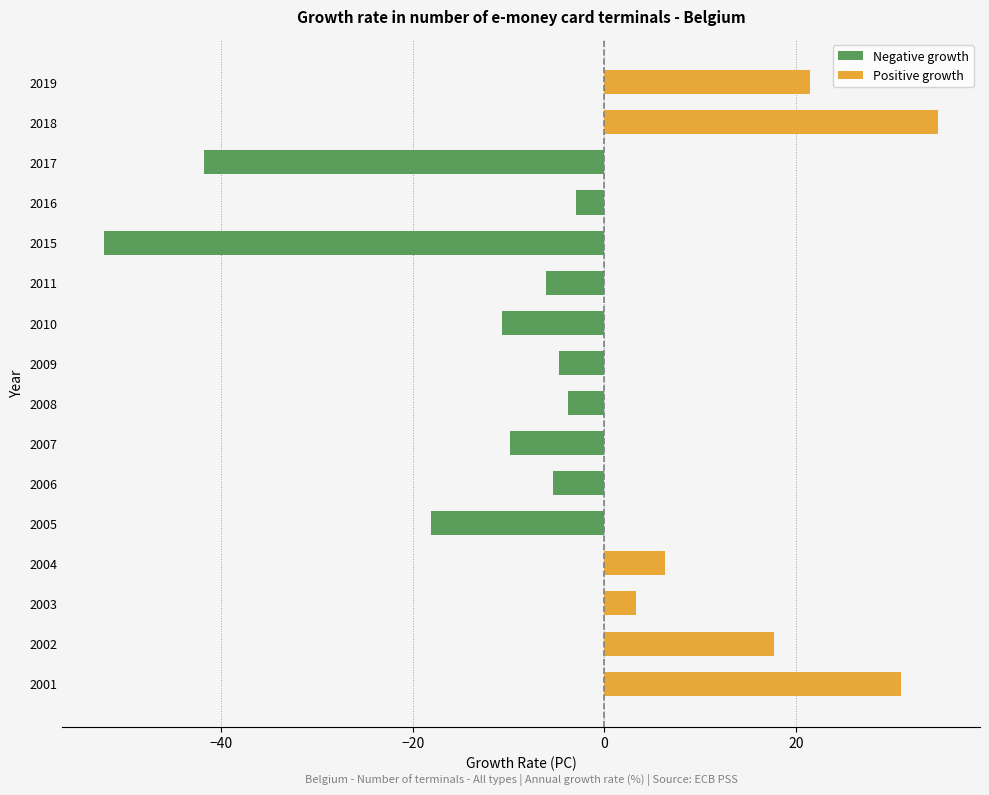

True or false: the data shows 6.2 at 2002.

False